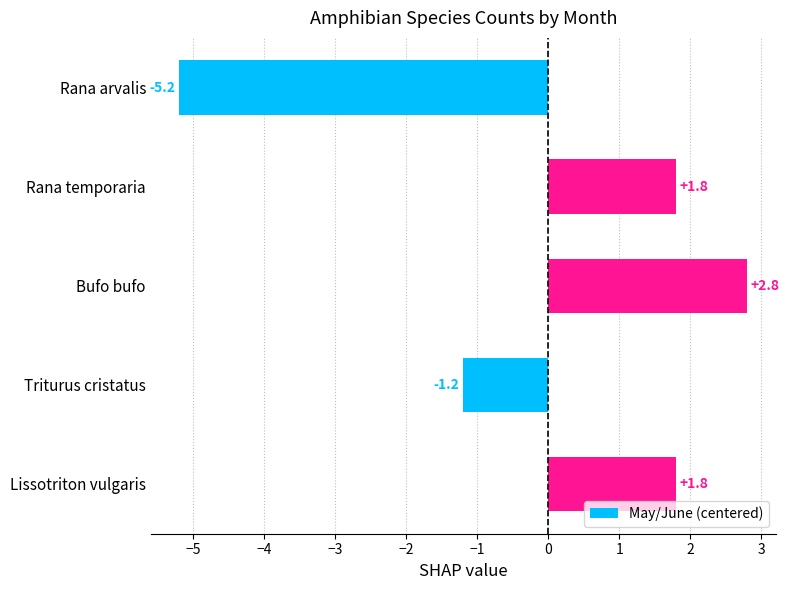

At which label is the value closest to -1?

Triturus cristatus